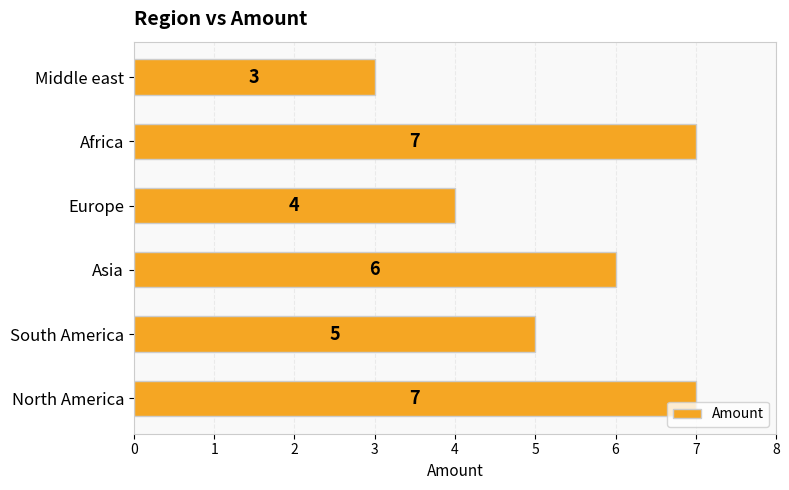

Reading bottom to top, extract all data points from this chart.

North America=7	South America=5	Asia=6	Europe=4	Africa=7	Middle east=3